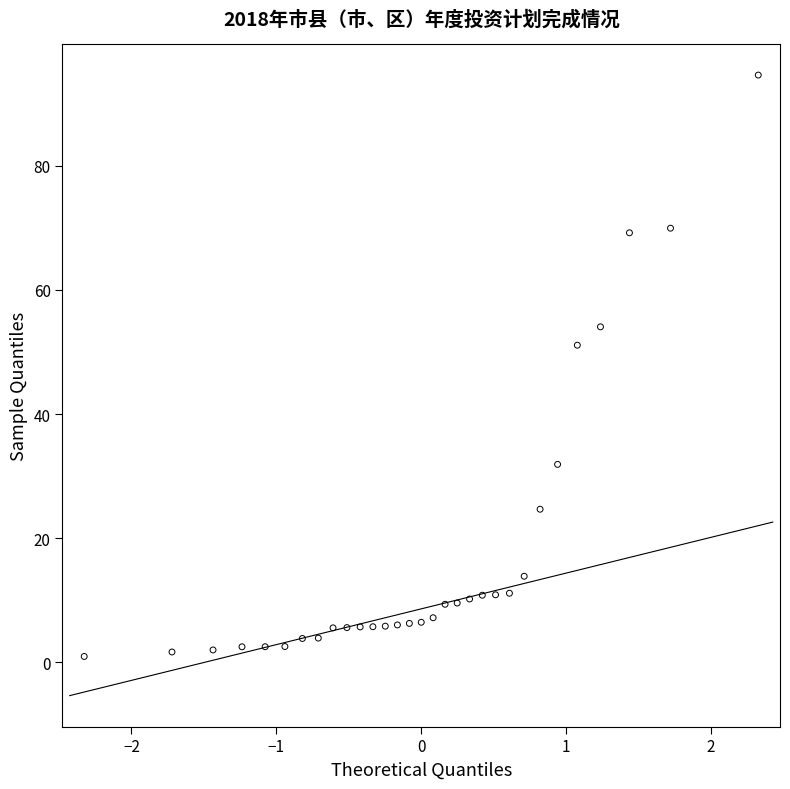

What Y value in the scatter plot is closest to 47?

51.1